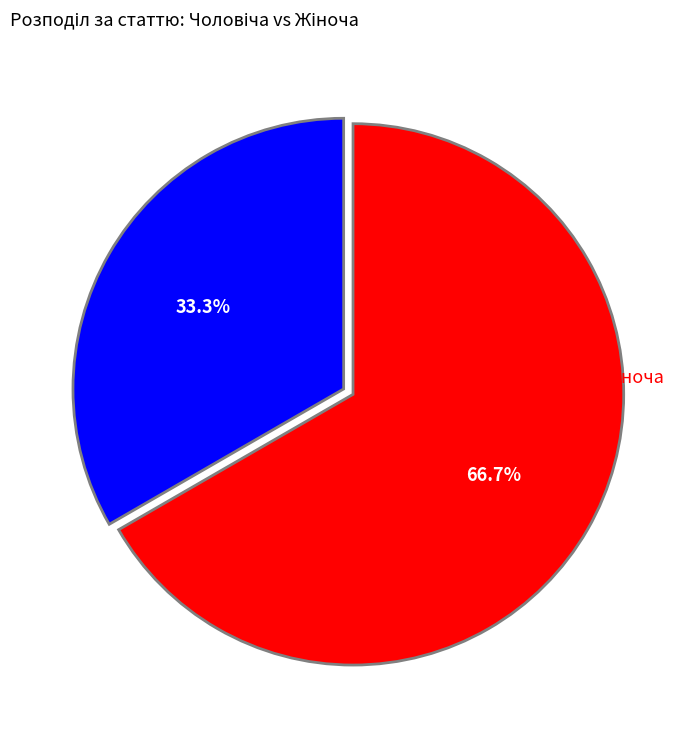

Is there a majority slice in this chart?

Yes